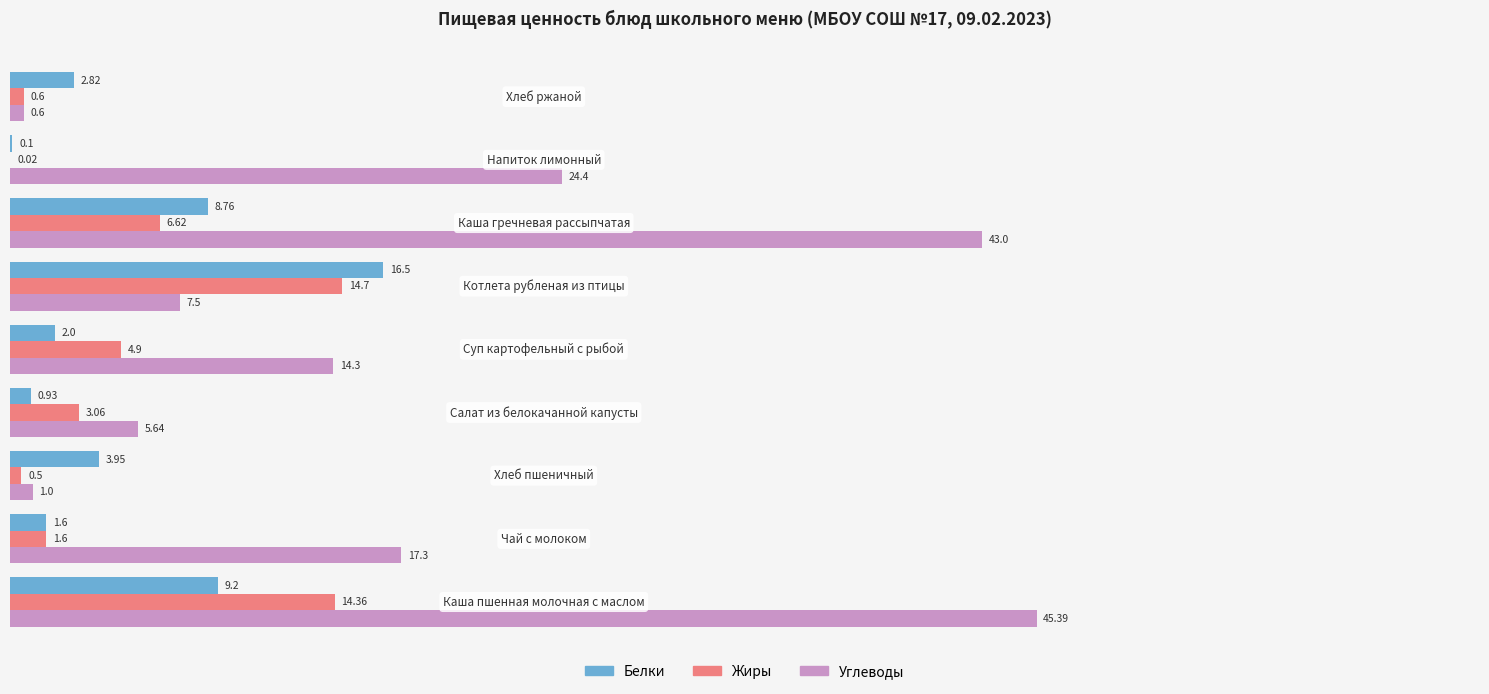

What is the sum of all Углеводы values?

159.1